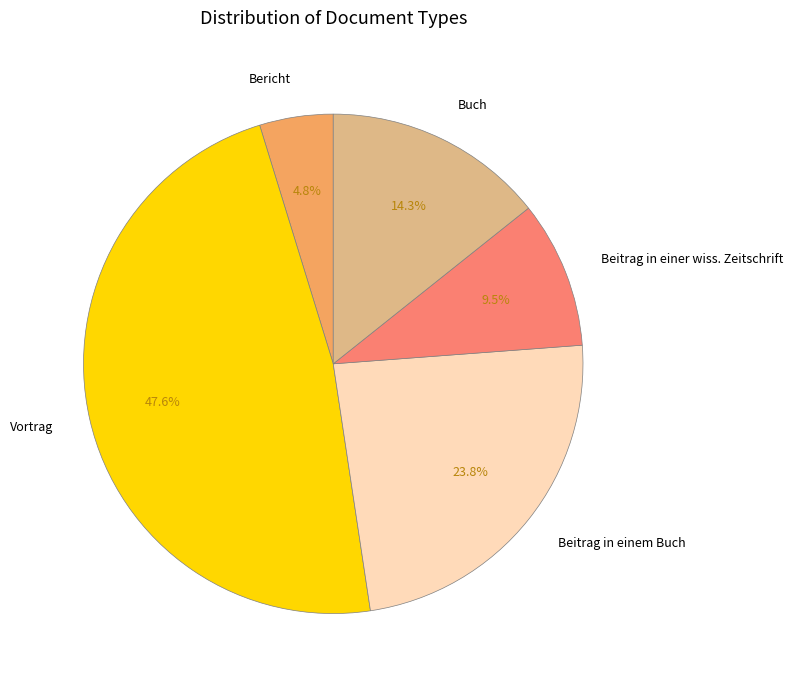

Which has a higher value, Bericht or Vortrag?

Vortrag